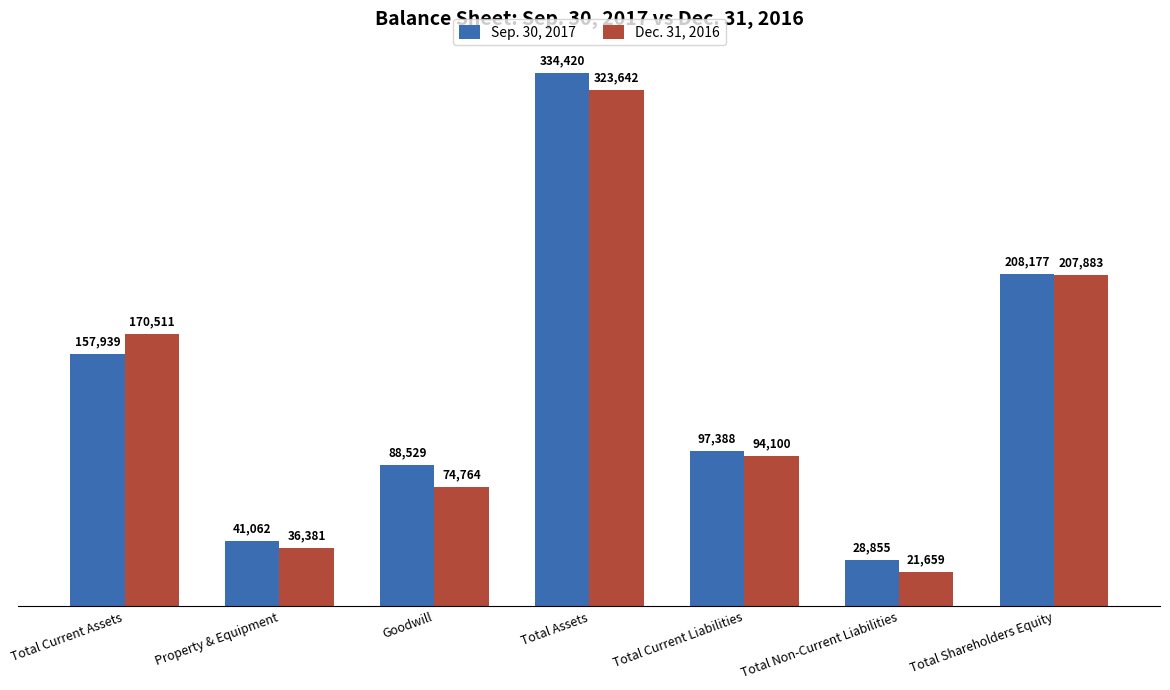

What is the lowest value of the Dec. 31, 2016 series?

21659